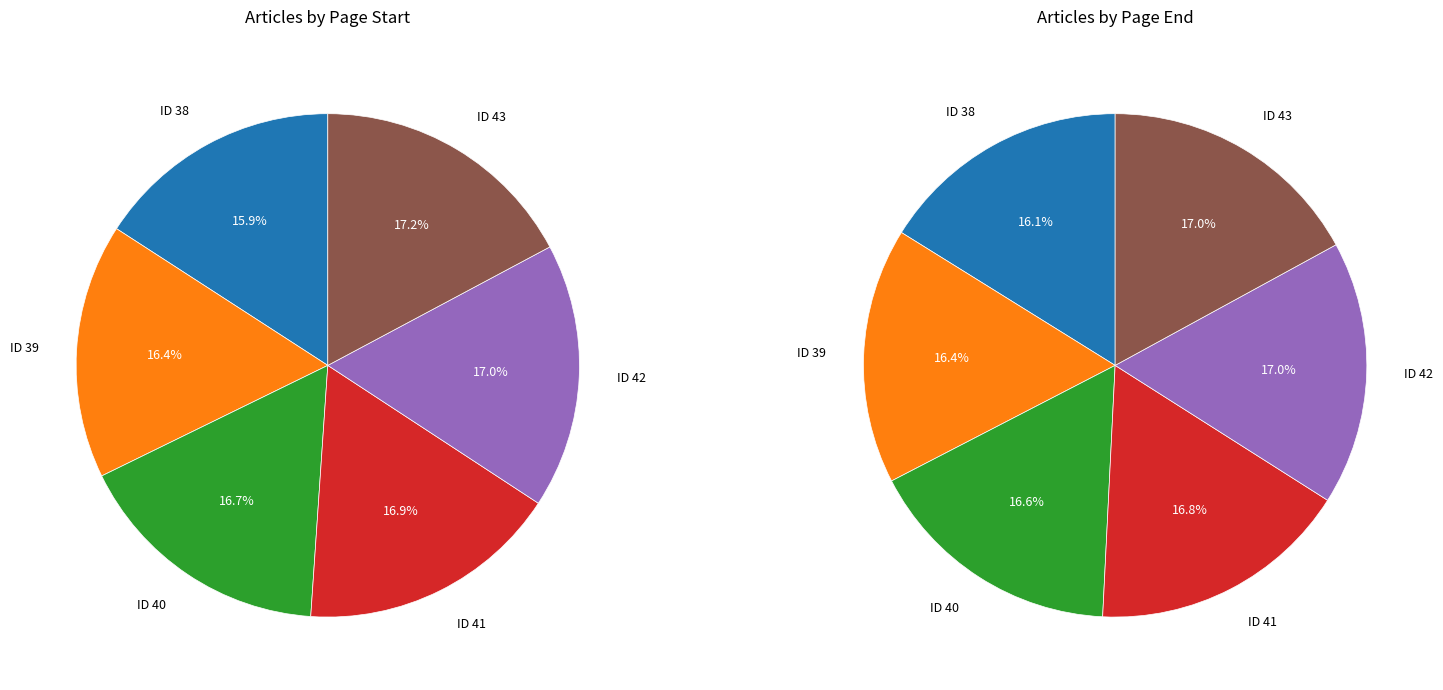

True or false: 42 accounts for 7% of the total.

False